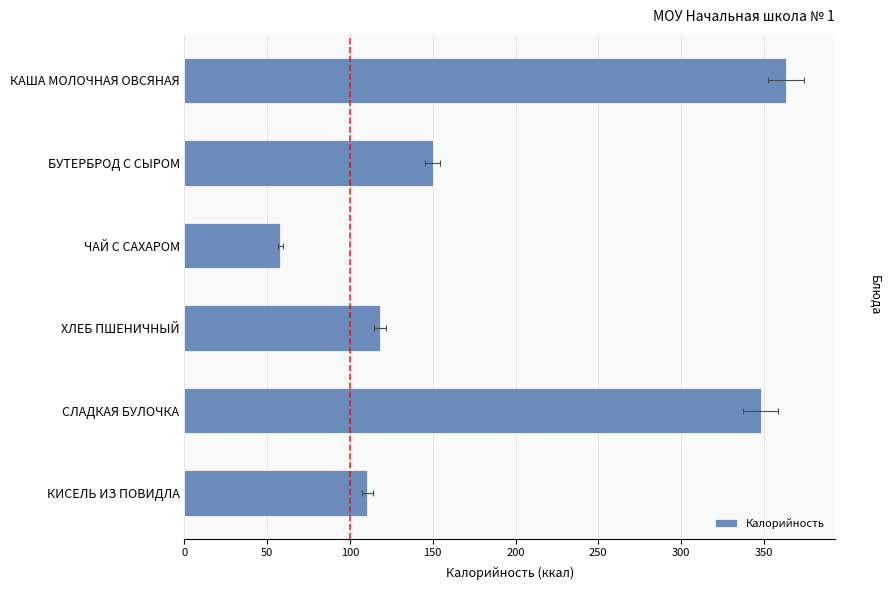

How many data points are less than 149?

3